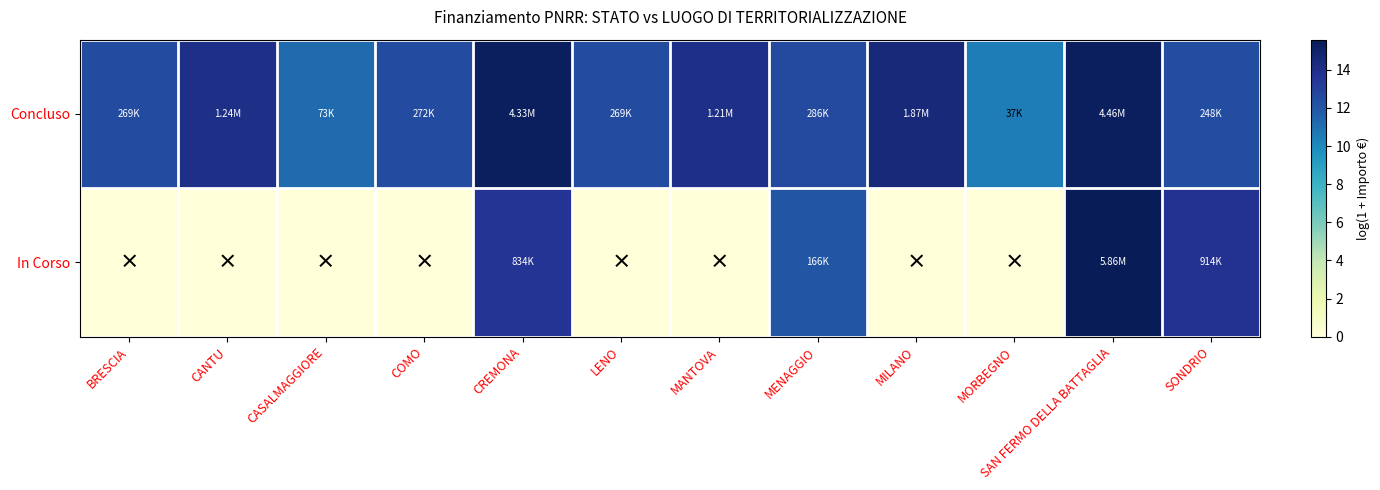

Rank the series by their maximum value, from lowest to highest.

Concluso, In Corso